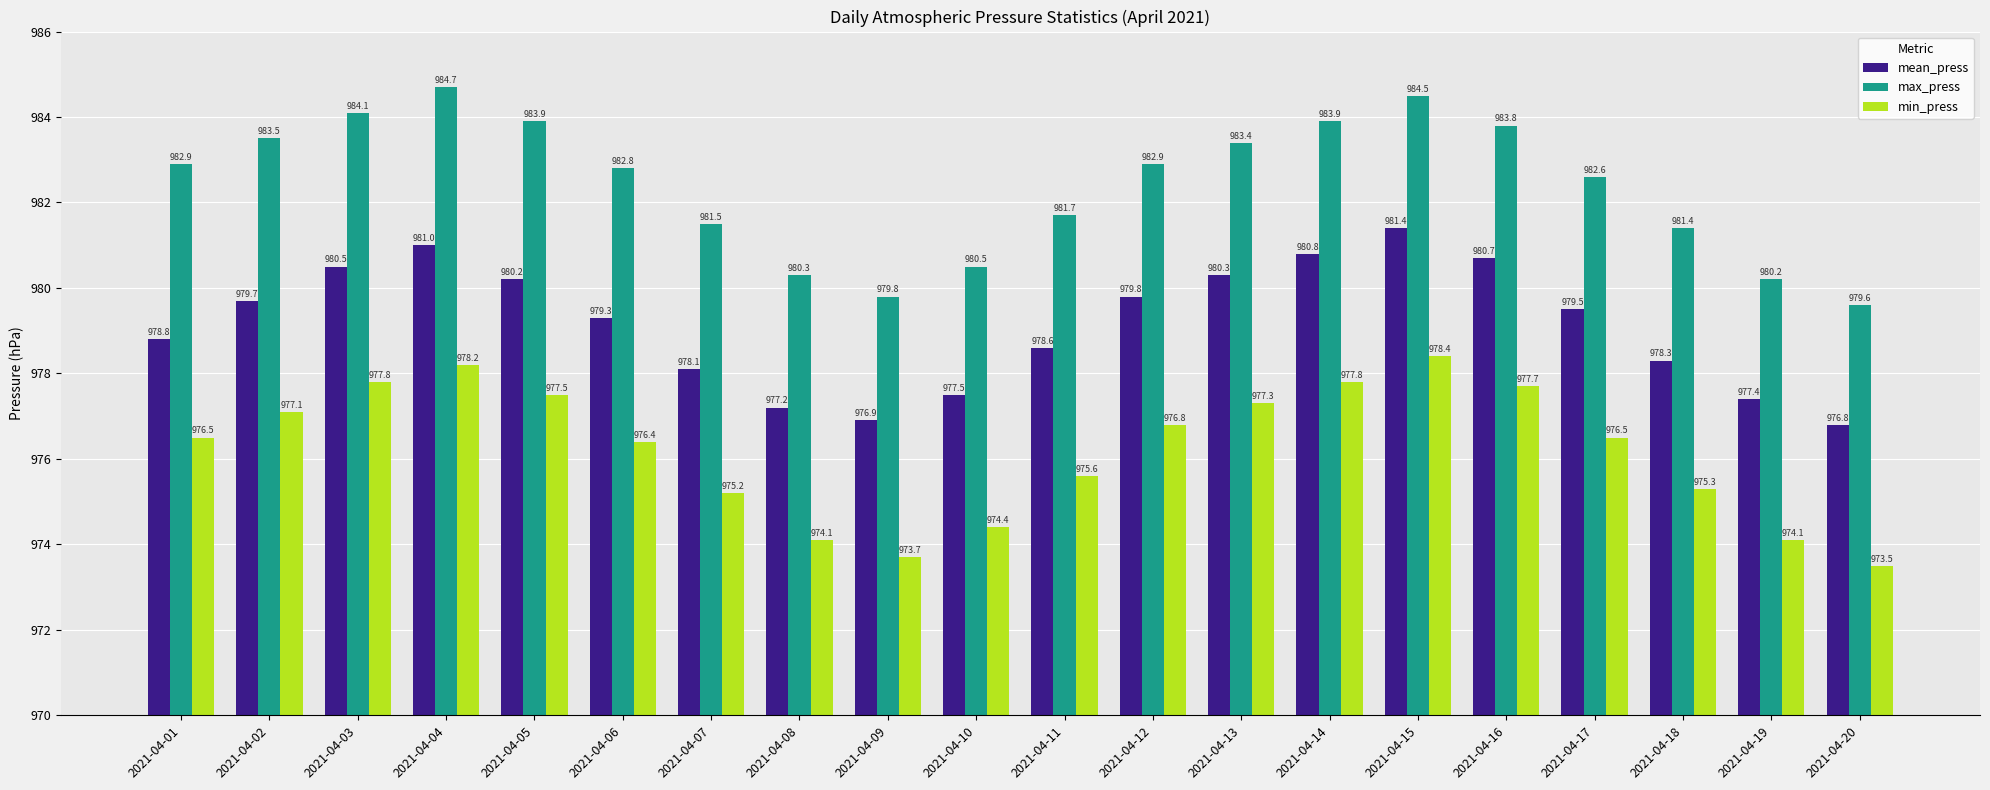

Are the bars horizontal?

No